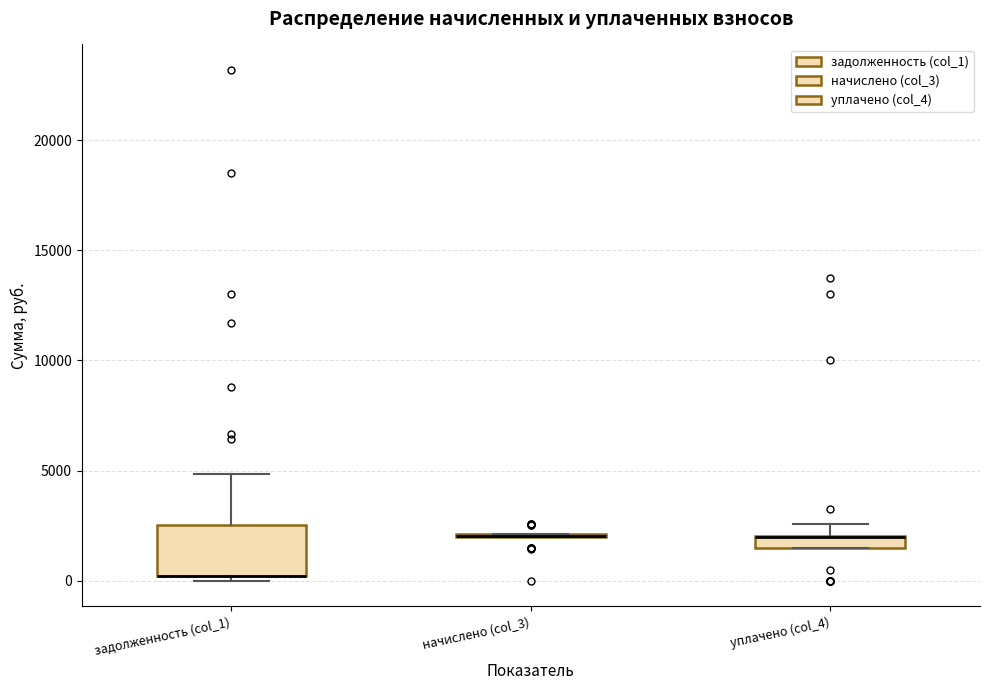

Where is the lower edge of the box for уплачено (col_4) on the y-axis? The values are not printed on the chart, so give them approximately, as read against the axis.

1500